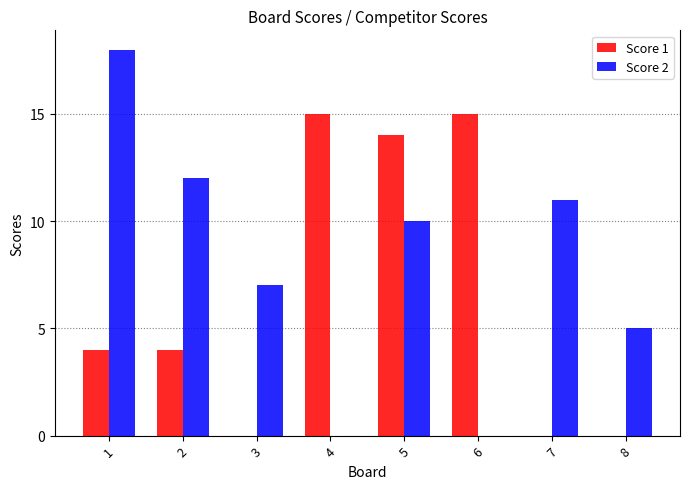

Which series changed the most between 2 and 7?

Score 1